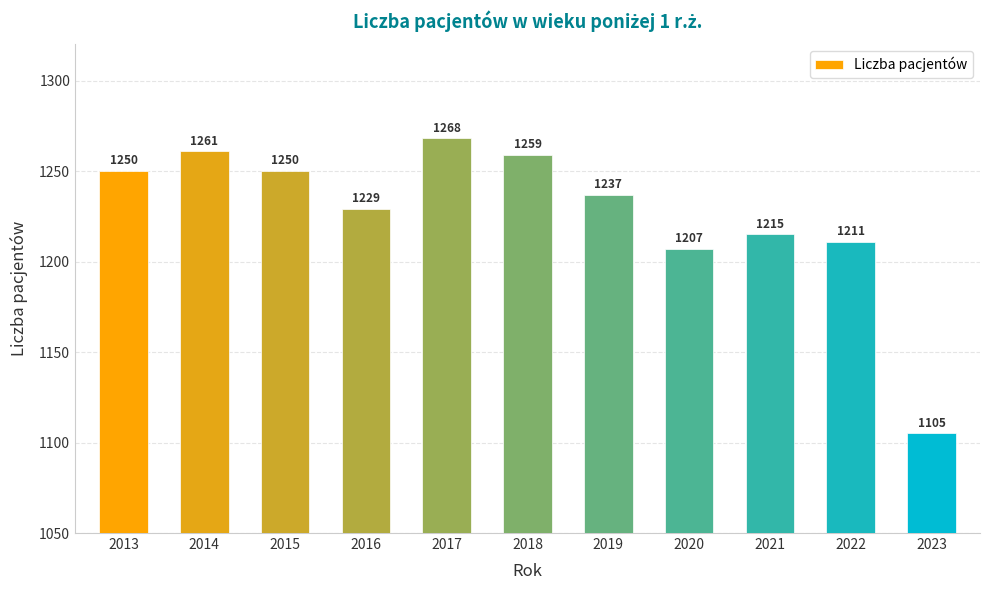

What is the approximate value at 2013, to the nearest 10?

1250